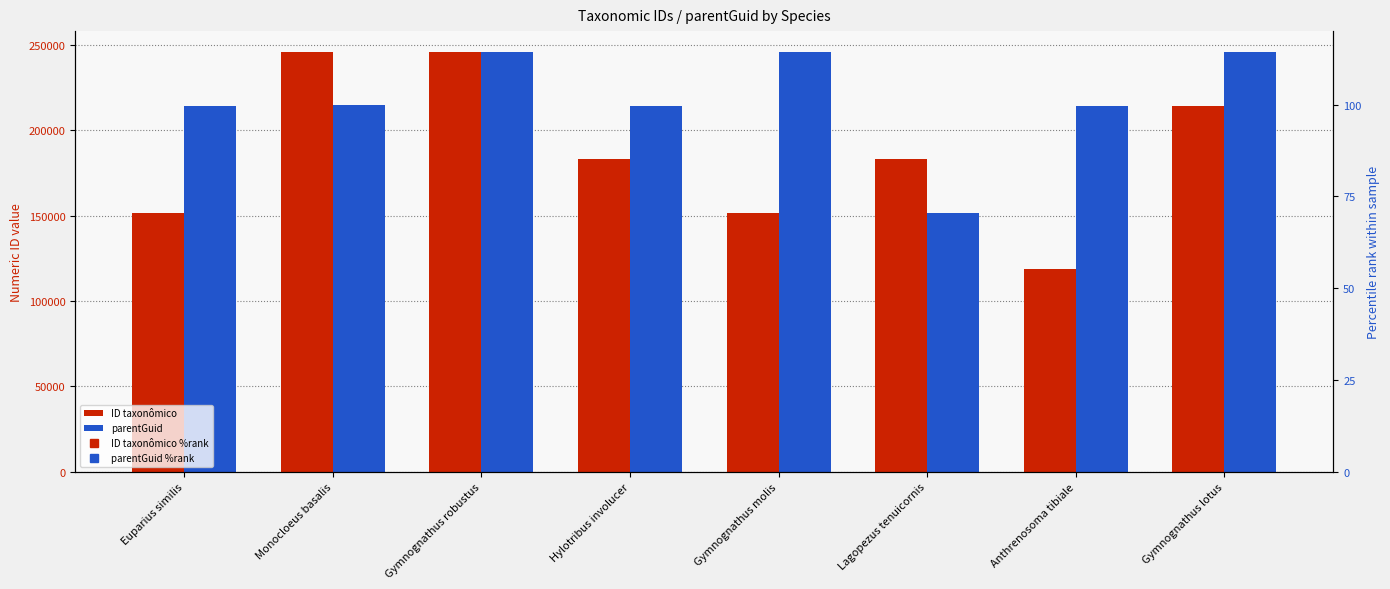

Does the chart contain stacked bars?

No